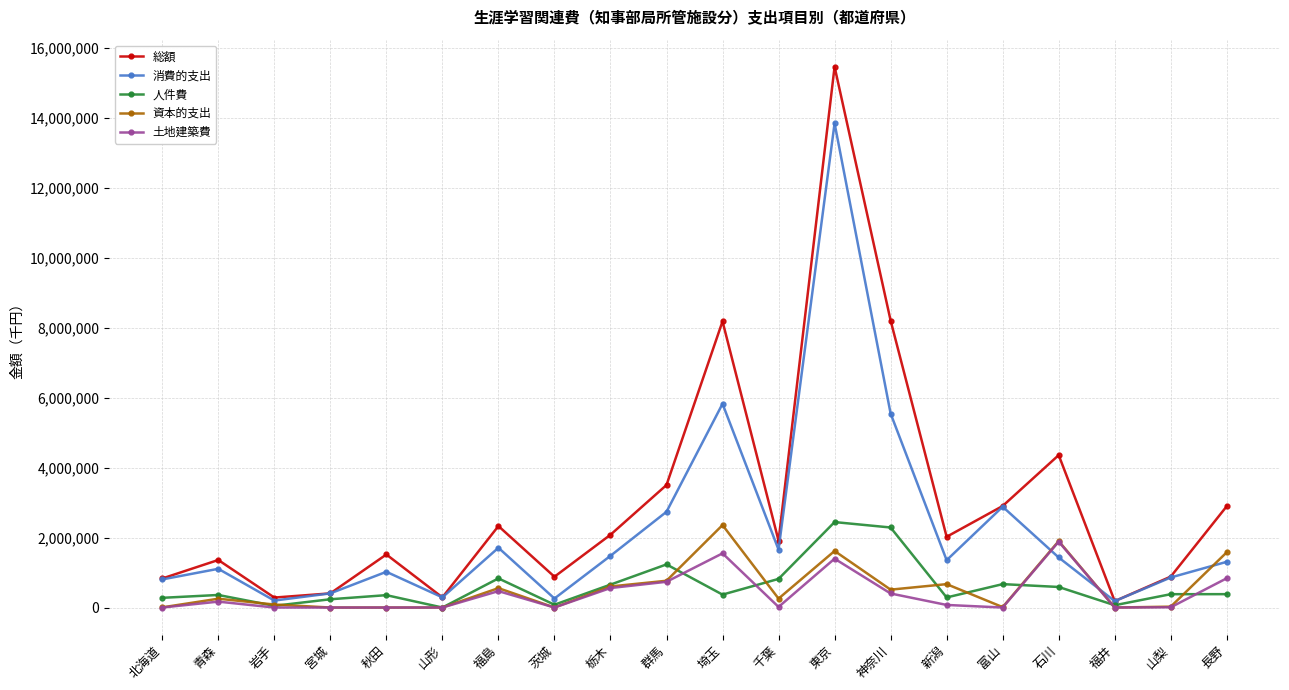

How many series are shown in this chart?

5